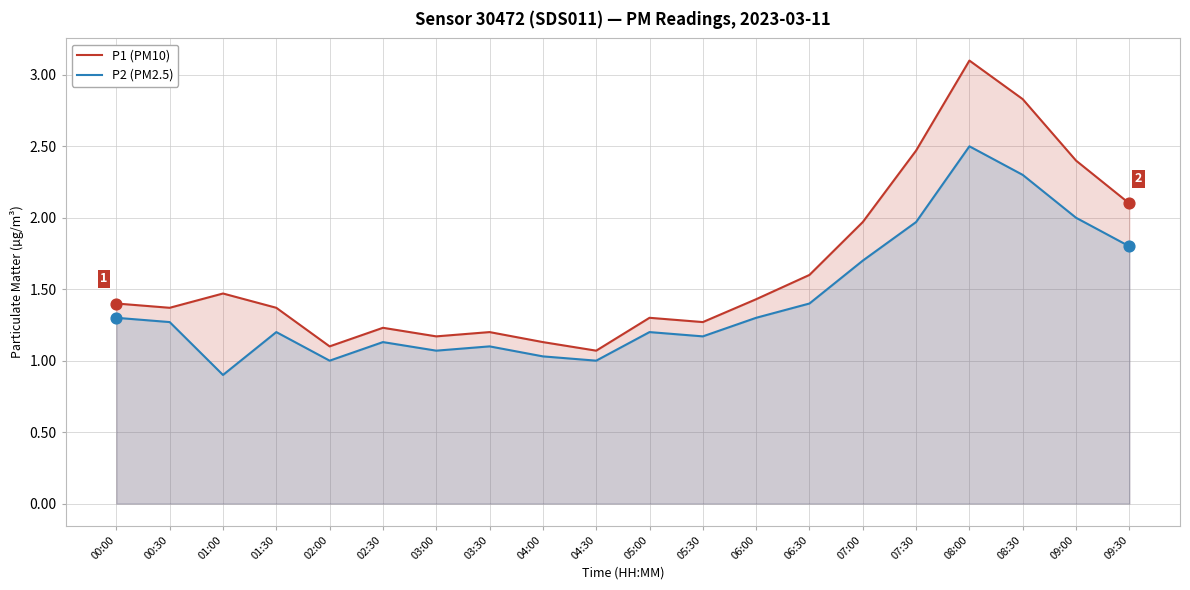

What are all the series names shown in the legend?

P1 (PM10), P2 (PM2.5)